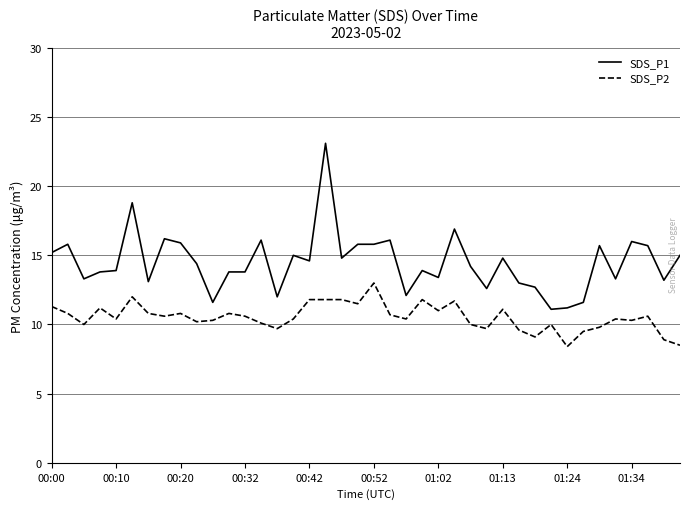

True or false: SDS_P2 and SDS_P1 intersect in this chart.

False